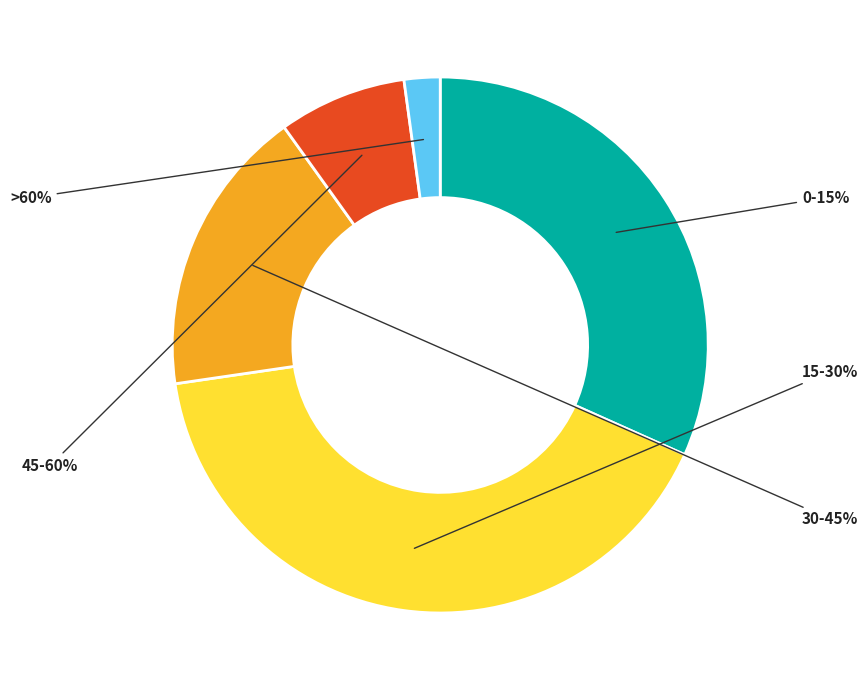

To the nearest percent, what is the average slice percentage?

20%